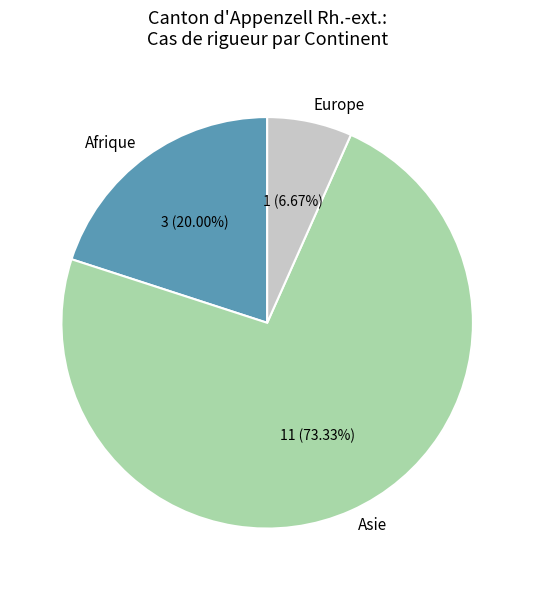

How many slices are in this pie chart?

3